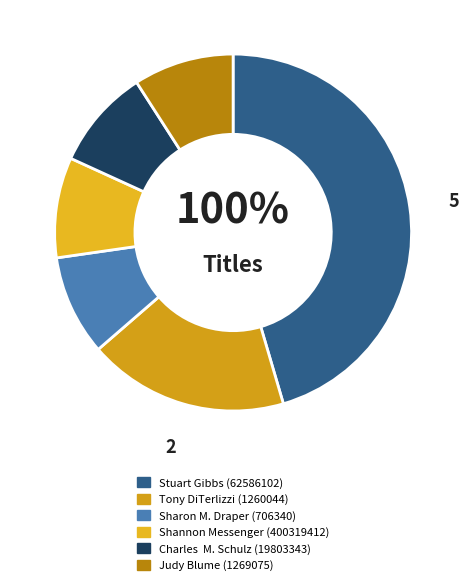

Count the number of slices in the pie.

6